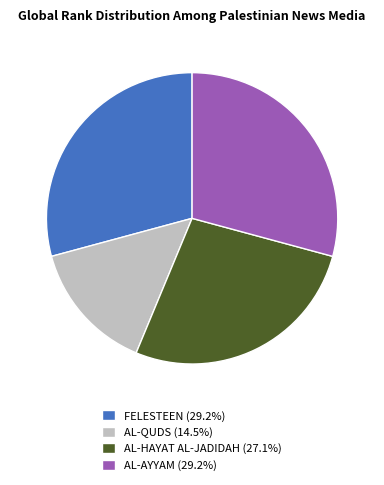

Does FELESTEEN account for over 50% of the chart?

No